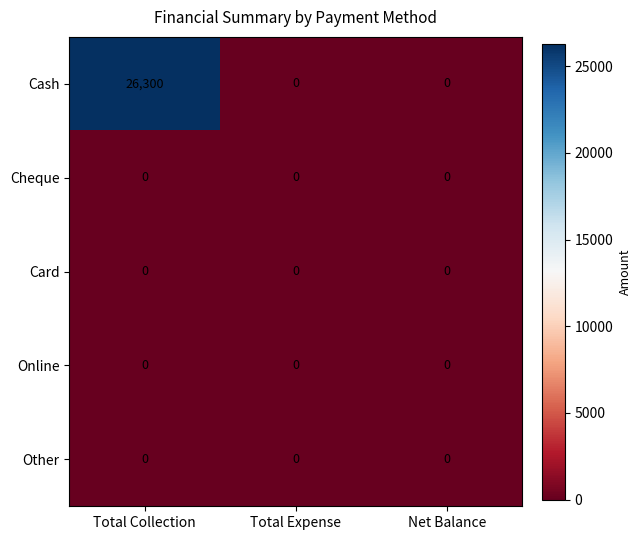

Reading right to left, transcribe all the data shown in this chart.

Cash: Net Balance=0	Total Expense=0	Total Collection=26300
Cheque: Net Balance=0	Total Expense=0	Total Collection=0
Card: Net Balance=0	Total Expense=0	Total Collection=0
Online: Net Balance=0	Total Expense=0	Total Collection=0
Other: Net Balance=0	Total Expense=0	Total Collection=0